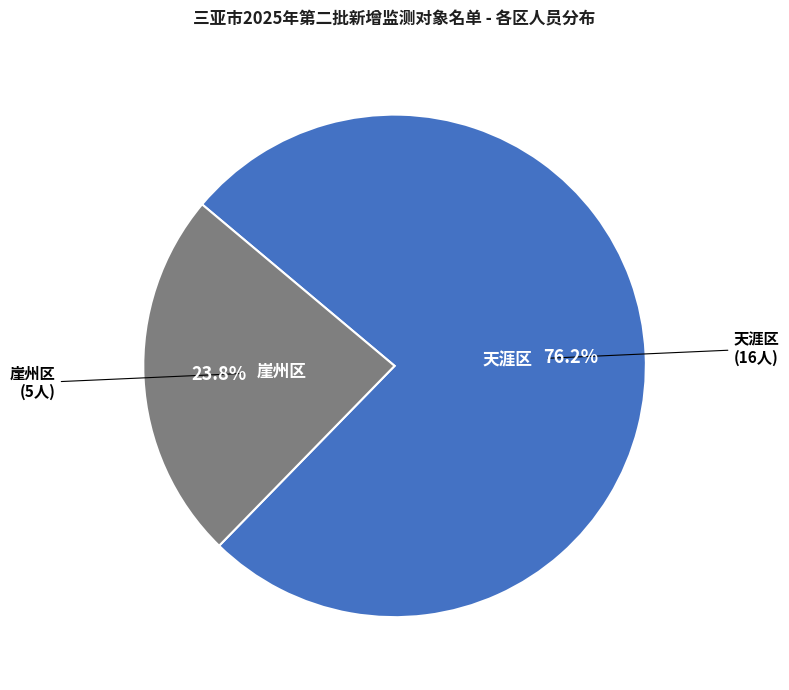

Is there any slice that represents more than half of the pie?

Yes